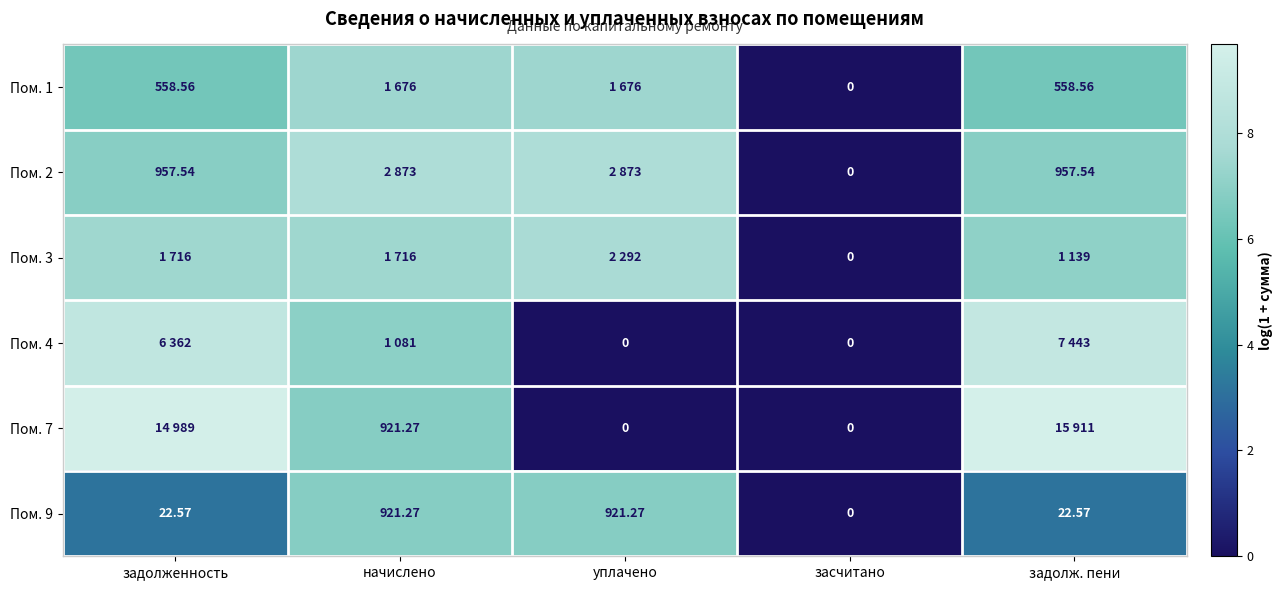

Which has a higher value, уплачено or засчитано?

уплачено